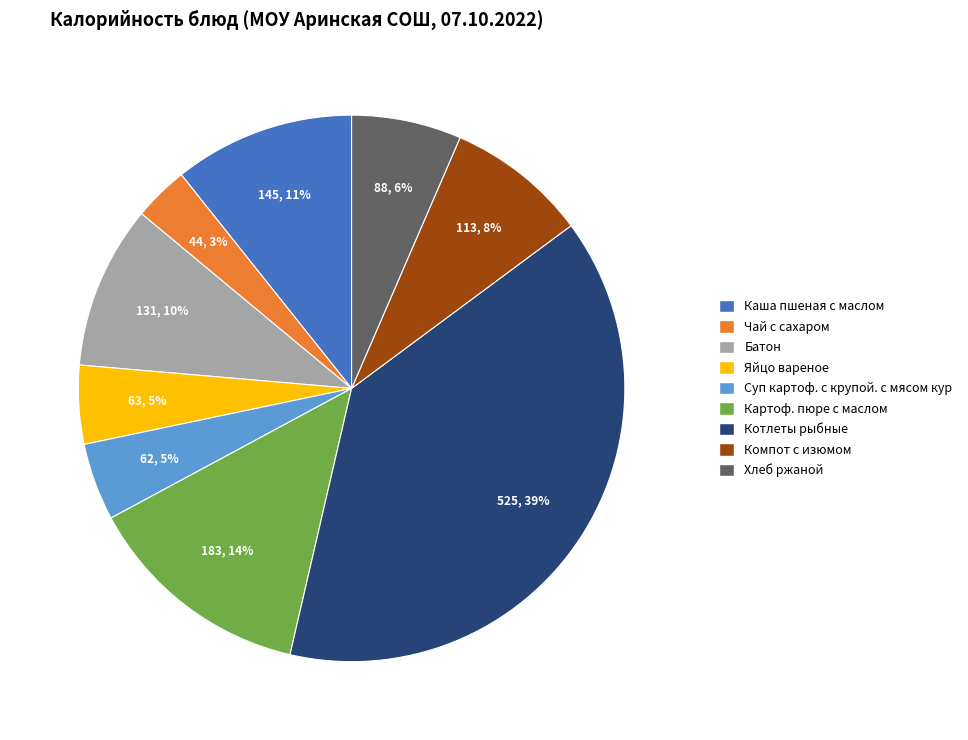

To the nearest percent, what is the difference between the largest and smallest slice percentages?

36%